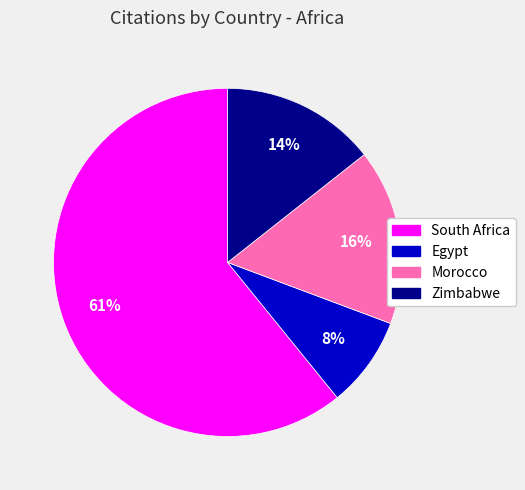

Between Zimbabwe and Morocco, which is larger?

Morocco